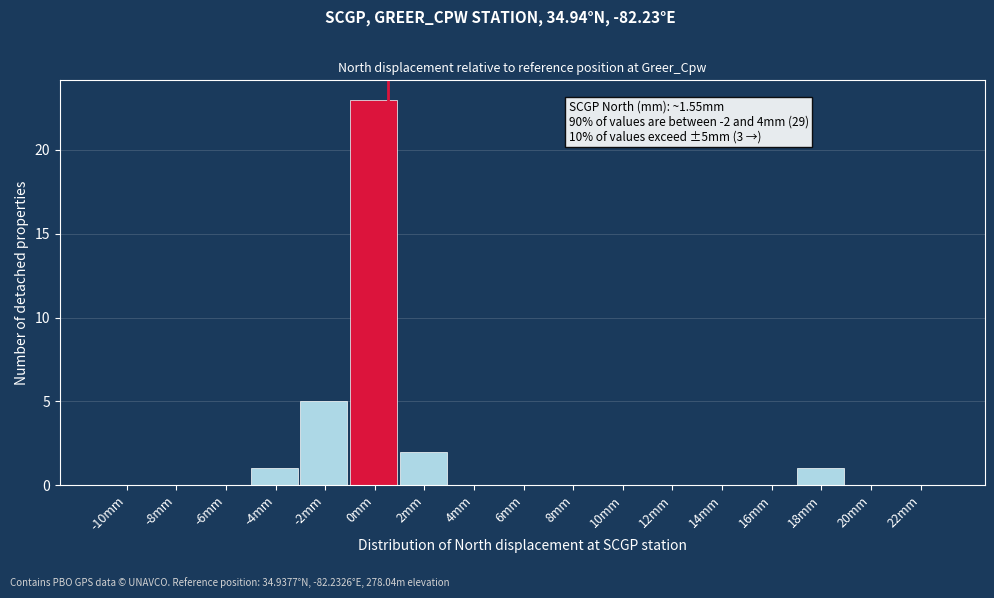

Reading left to right, transcribe all the data shown in this chart.

-10mm=0	-8mm=0	-6mm=0	-4mm=1	-2mm=5	0mm=23	2mm=2	4mm=0	6mm=0	8mm=0	10mm=0	12mm=0	14mm=0	16mm=0	18mm=1	20mm=0	22mm=0